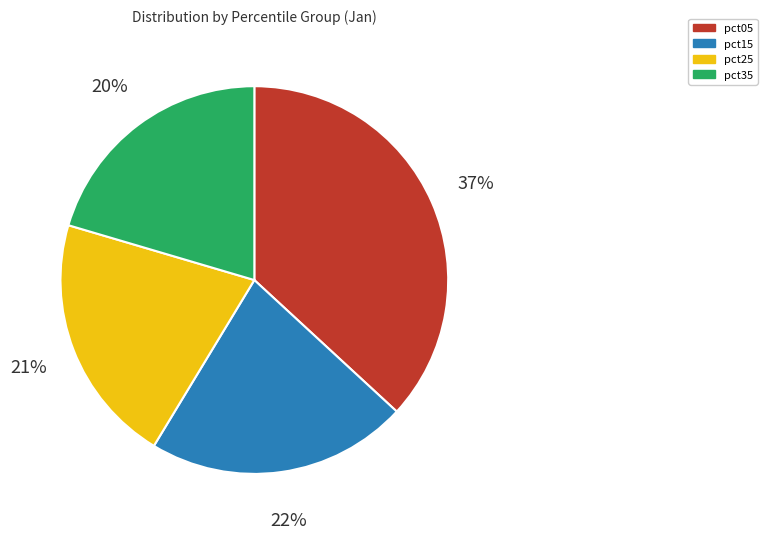

The pct25 slice represents 34% of the pie. True or false?

False